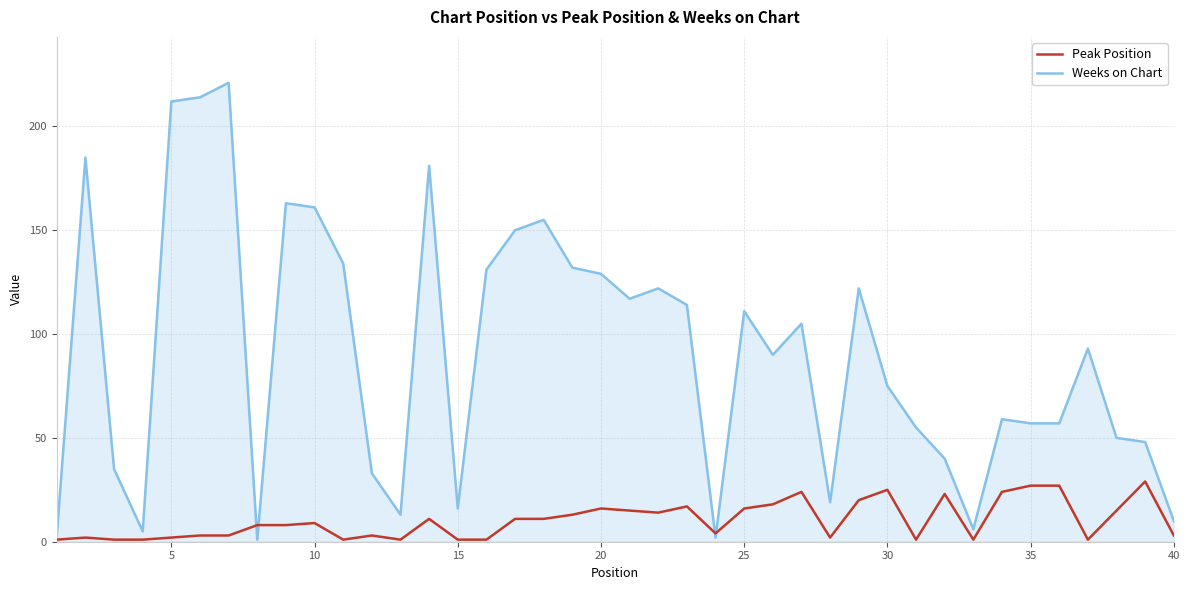

Rank the series by their maximum value, from highest to lowest.

Weeks on Chart, Peak Position